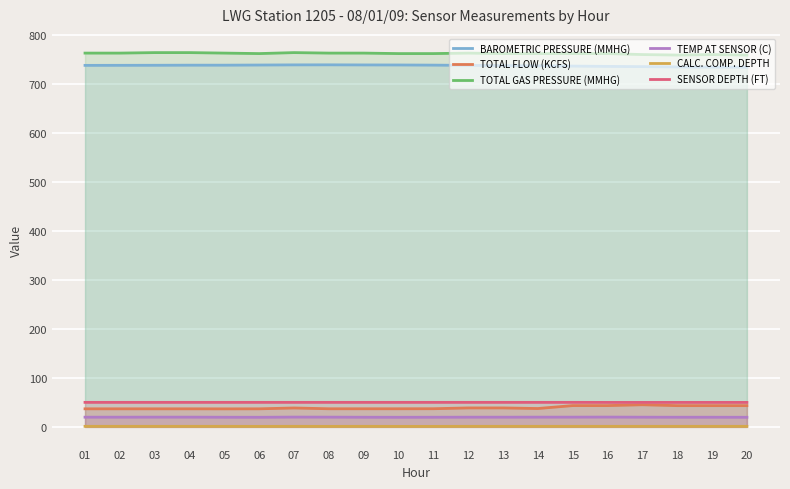

How many interior local peaks does the BAROMETRIC PRESSURE (MMHG) series have?

1